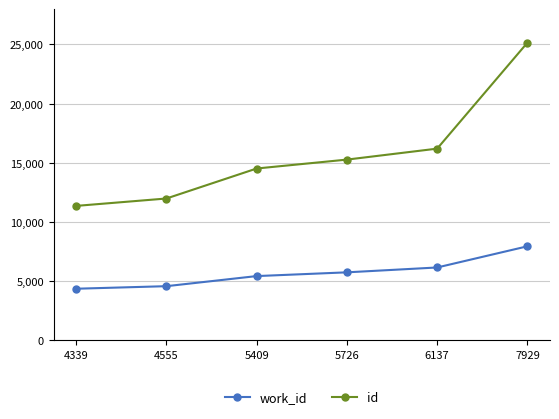

What are all the series names shown in the legend?

work_id, id